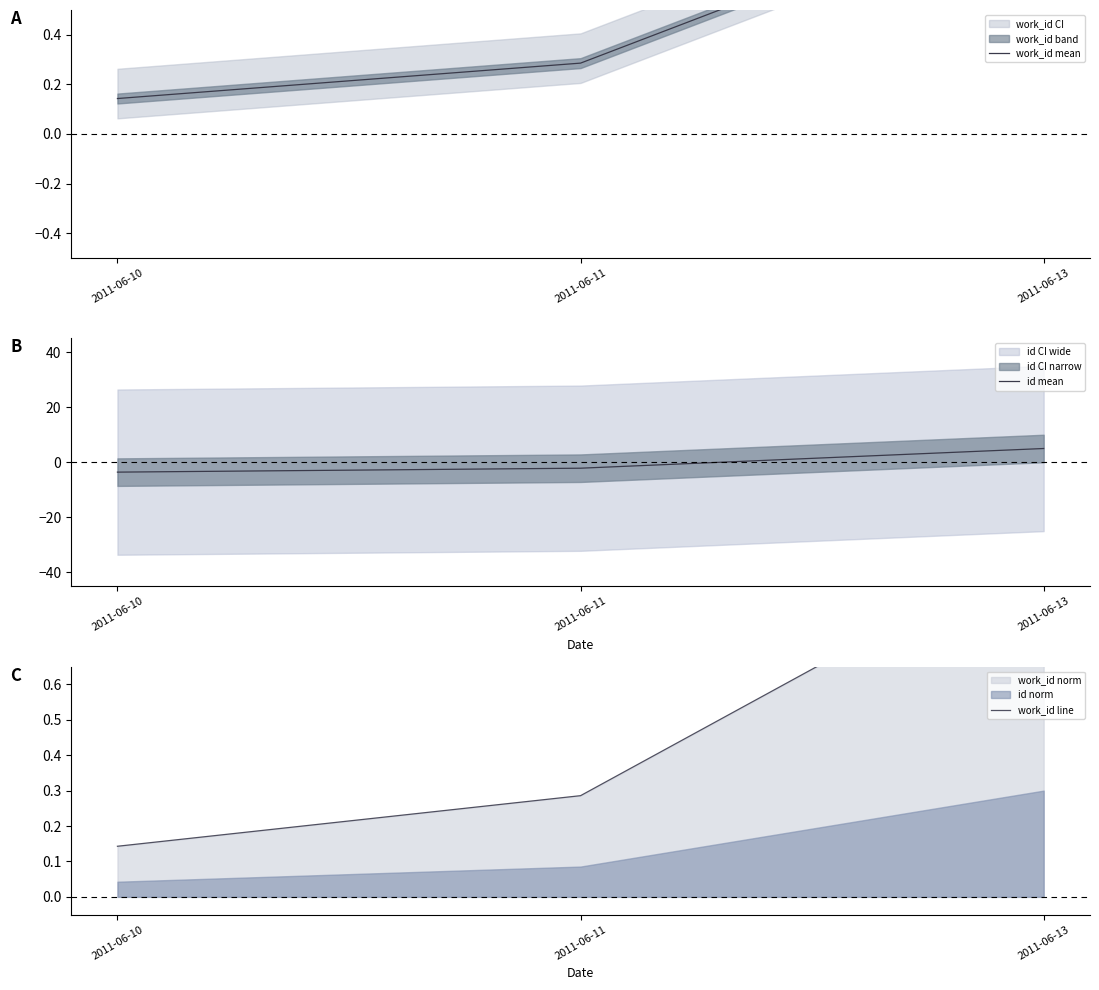

At which label is work_id mean closest to 0?

2011-06-10